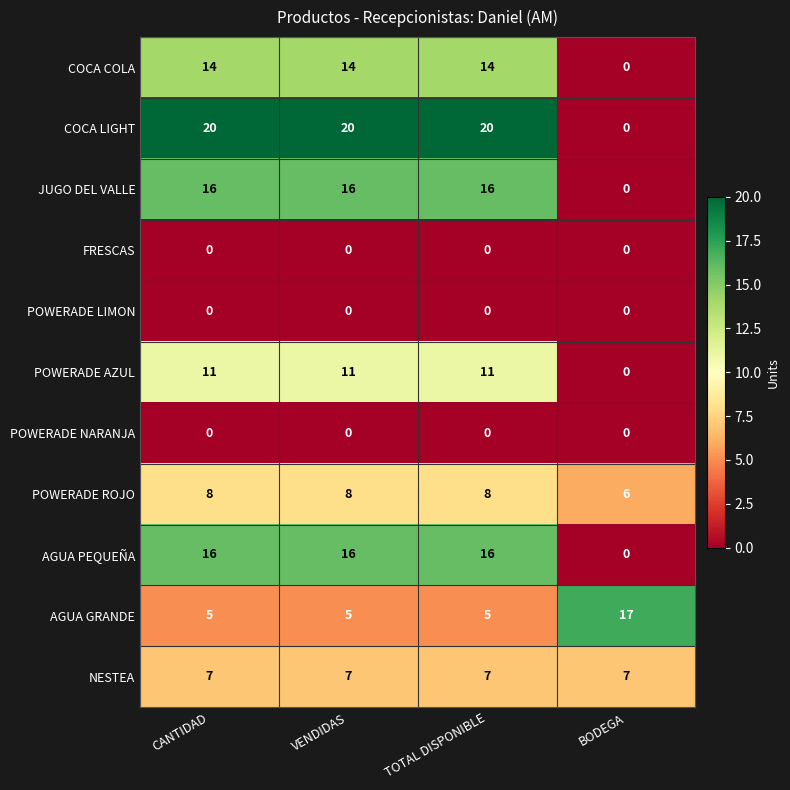

Count the number of data series in this chart.

11